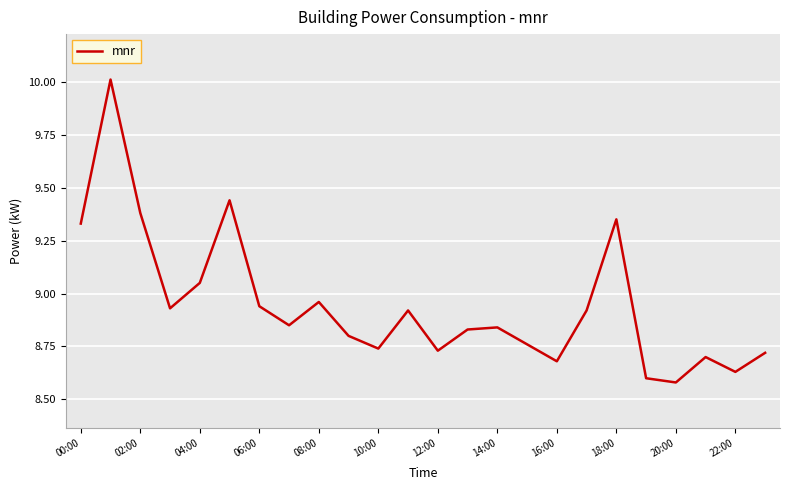

What is the label of the 20th point from the left?

19